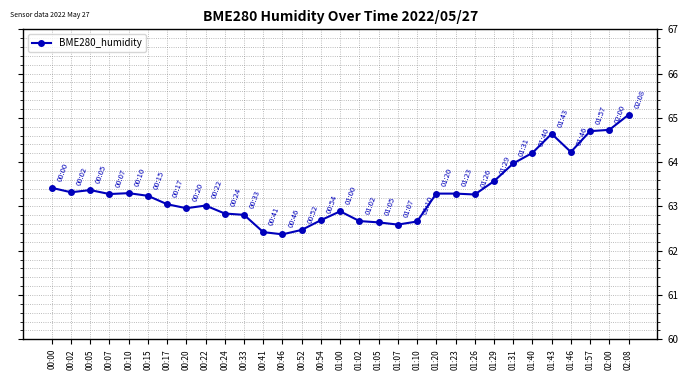

What is the minimum value shown in the chart?

62.4